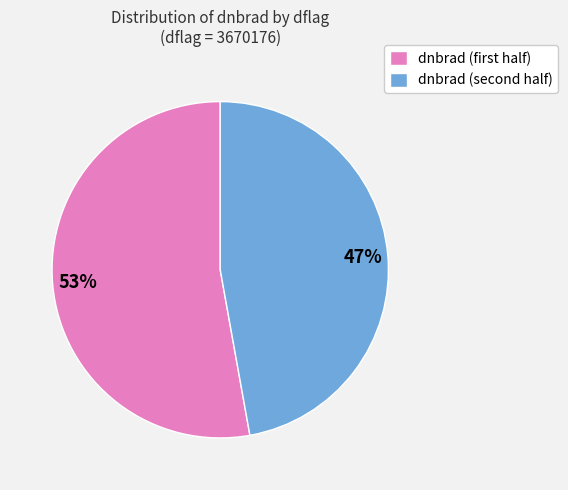

Is there any slice that represents more than half of the pie?

Yes